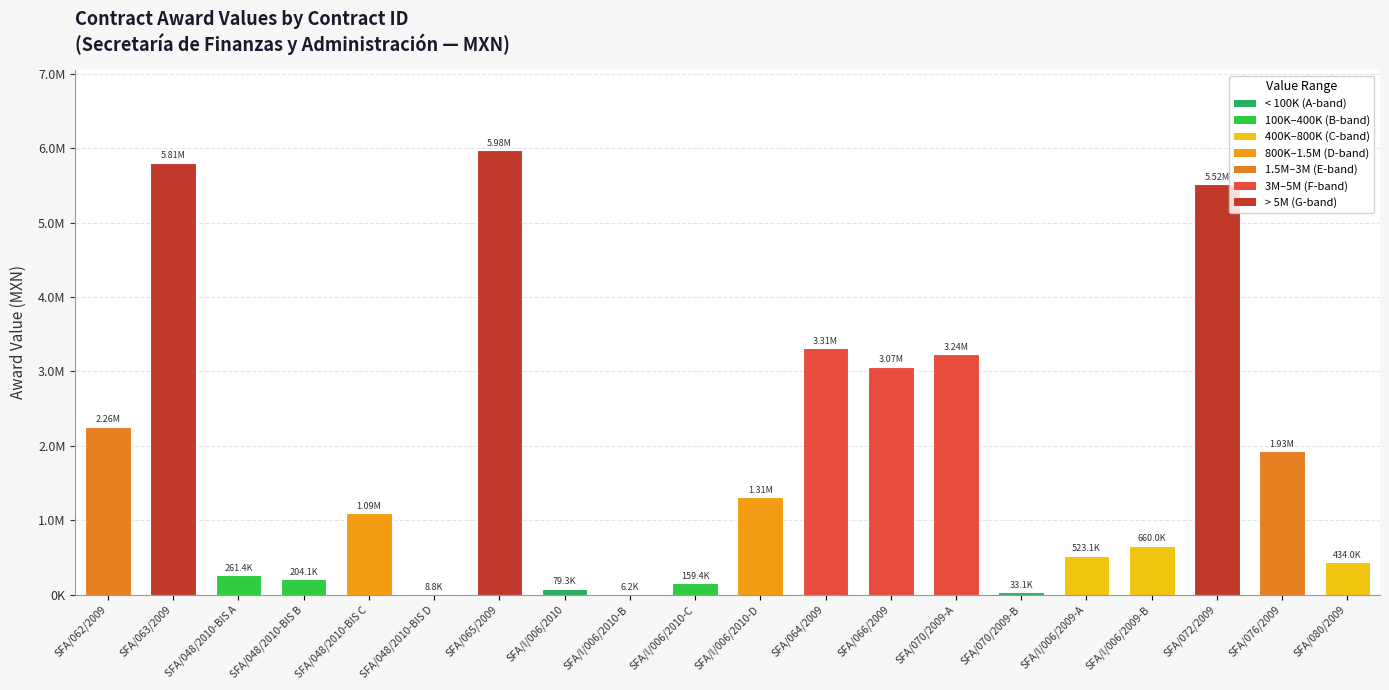

Approximately how many times larger is the value at SFA/076/2009 compared to SFA/072/2009?

0.3